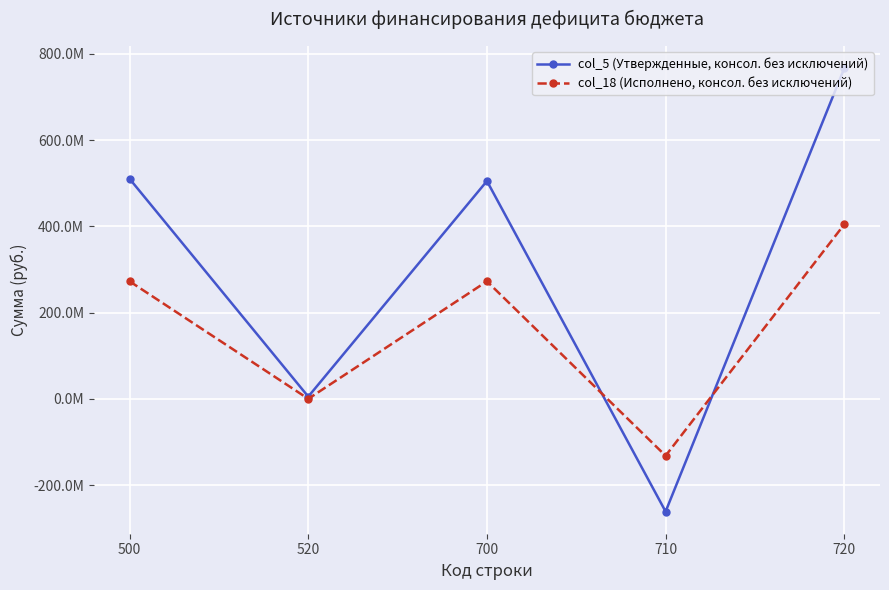

What are all the series names shown in the legend?

col_5 (Утвержденные, консол. без исключений), col_18 (Исполнено, консол. без исключений)